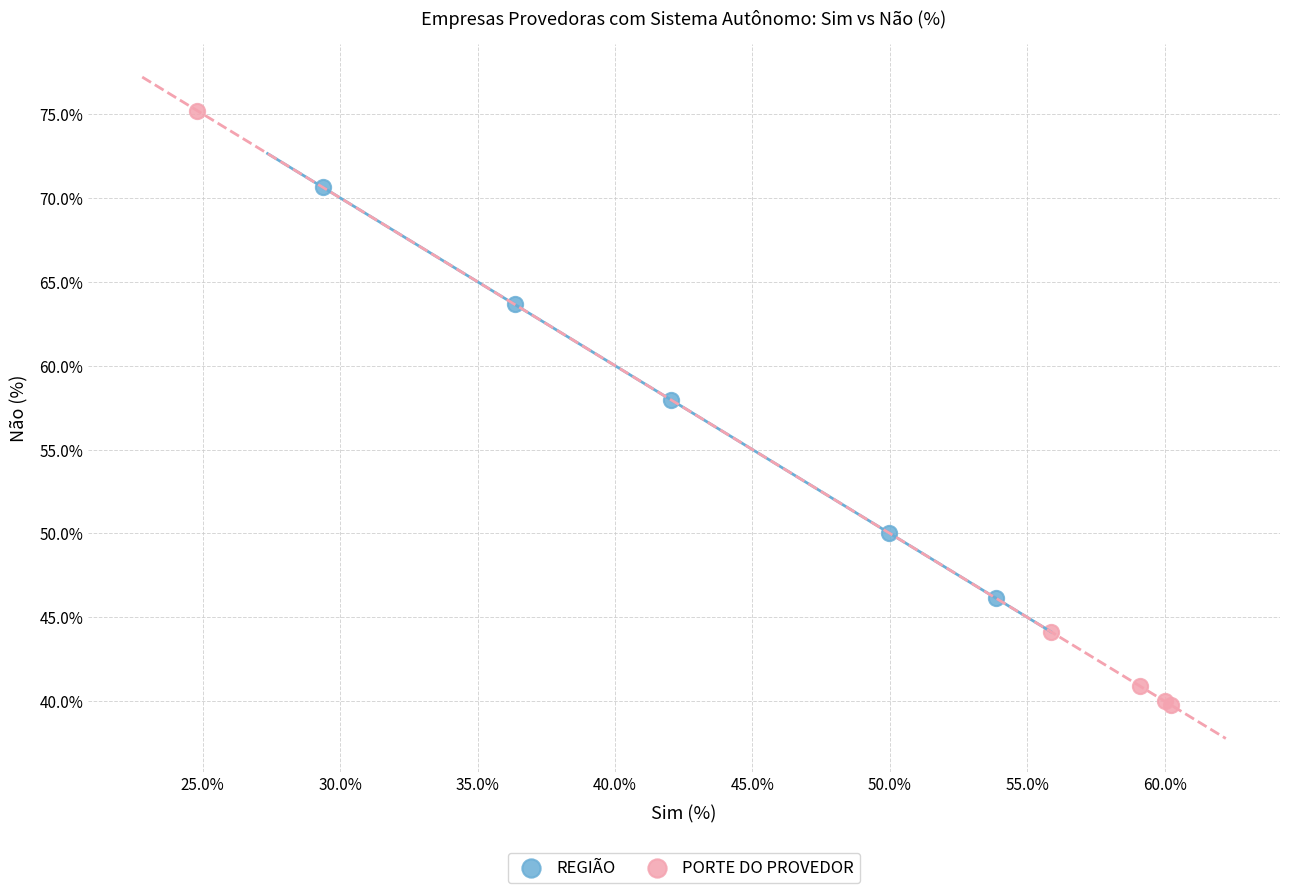

Which series has the widest spread of Y values?

PORTE DO PROVEDOR